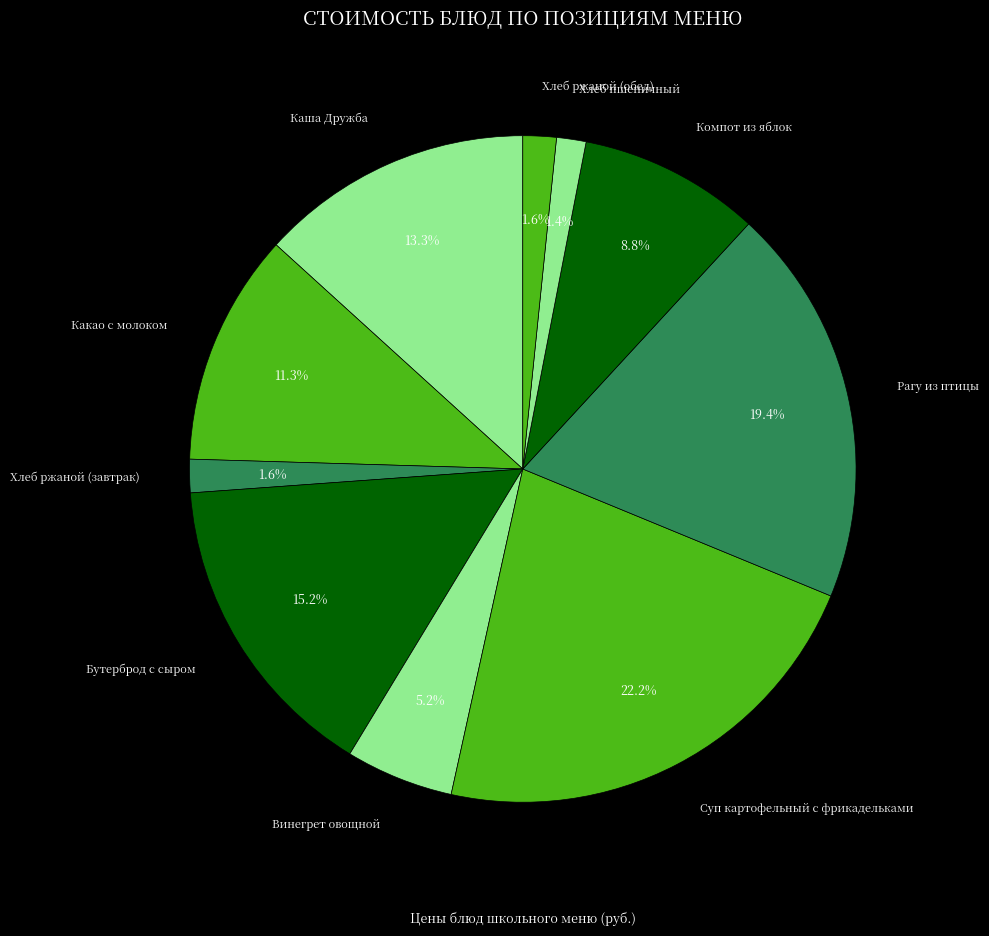

What is the total percentage of Хлеб ржаной (обед) and Бутерброд с сыром?

16.8%